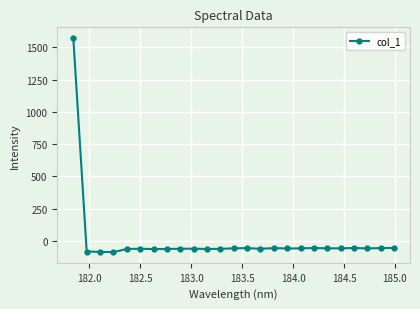

What is the value of the 23rd point from the left?

-58.0